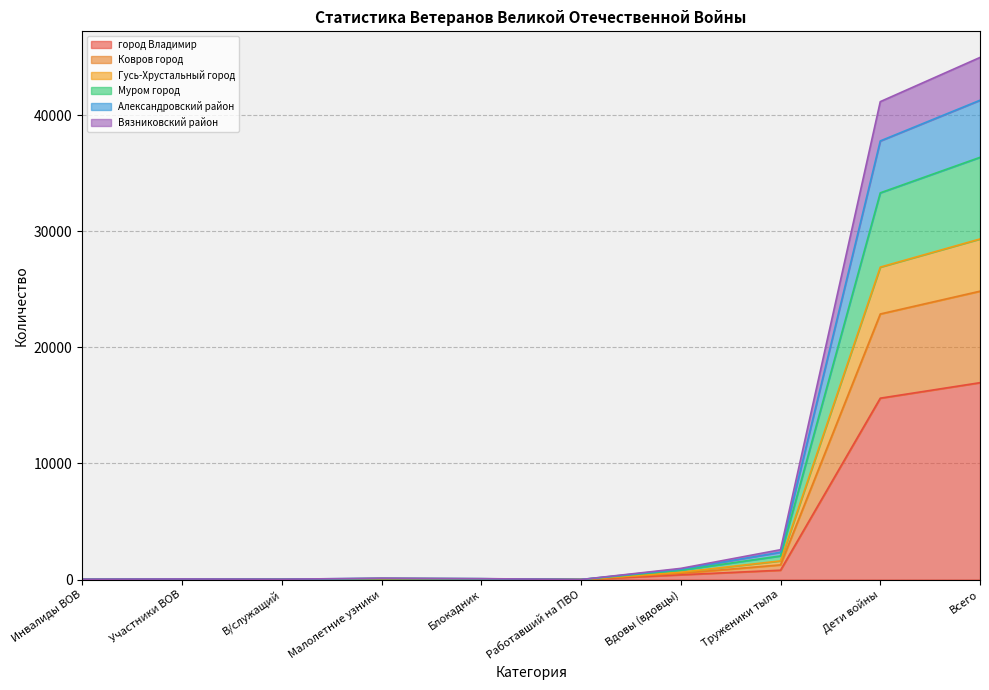

What is the label of the 10th point from the left?

Всего